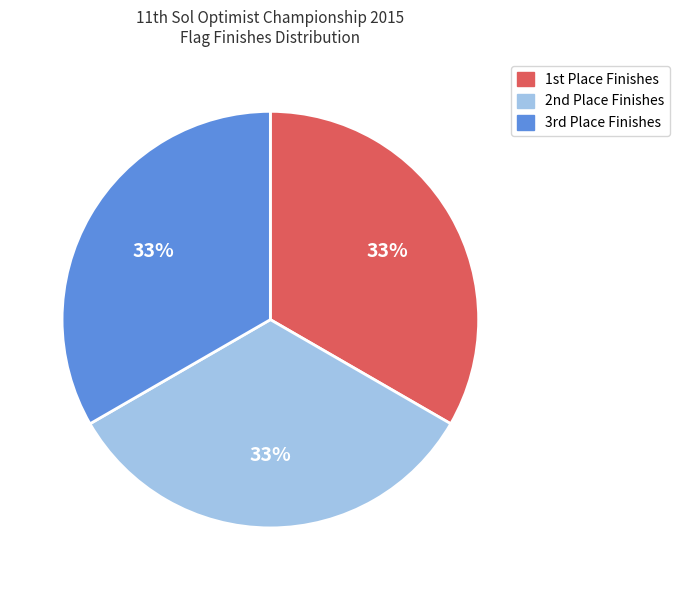

Is there a majority slice in this chart?

No